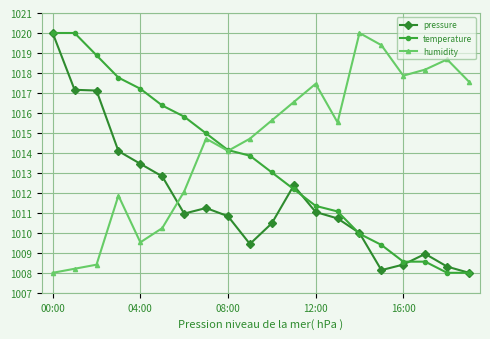

What is the difference between the maximum and minimum values in the humidity series?

12.0